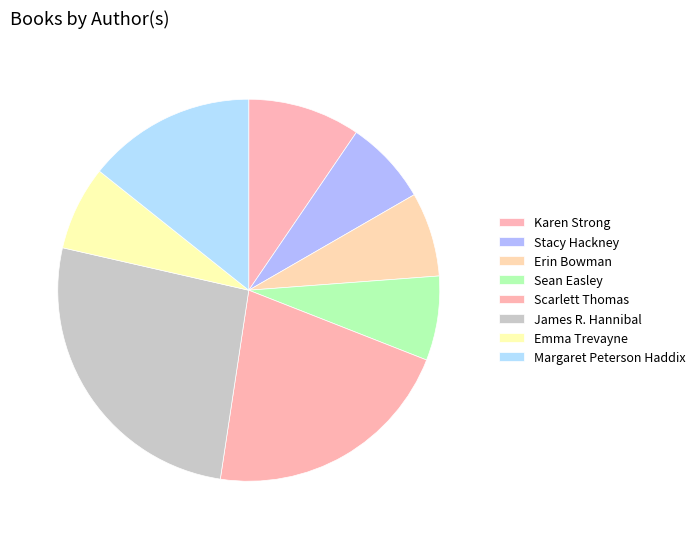

What portion of the pie excludes Emma Trevayne?

92.9%